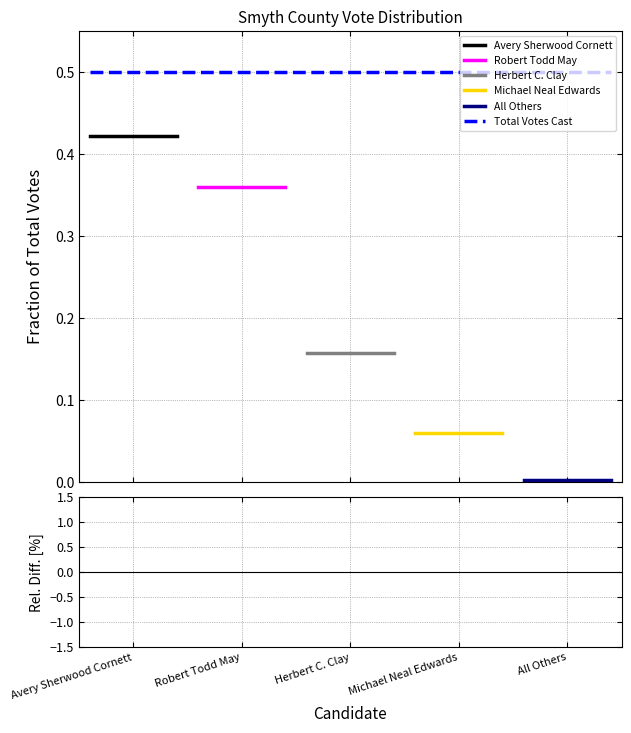

How many lines are shown in the chart?

6